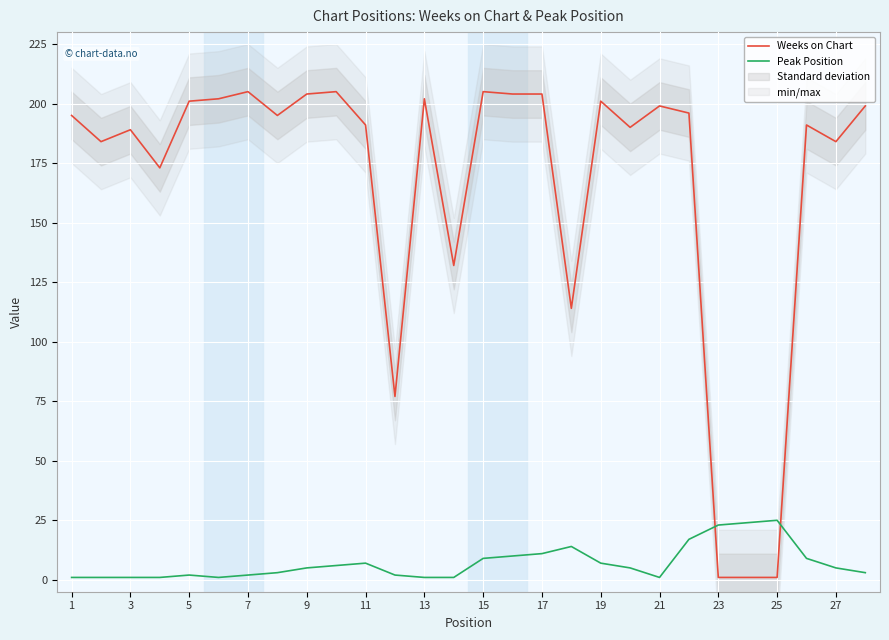

Is the value of Weeks on Chart at 1 greater than the value of Peak Position at 27?

Yes